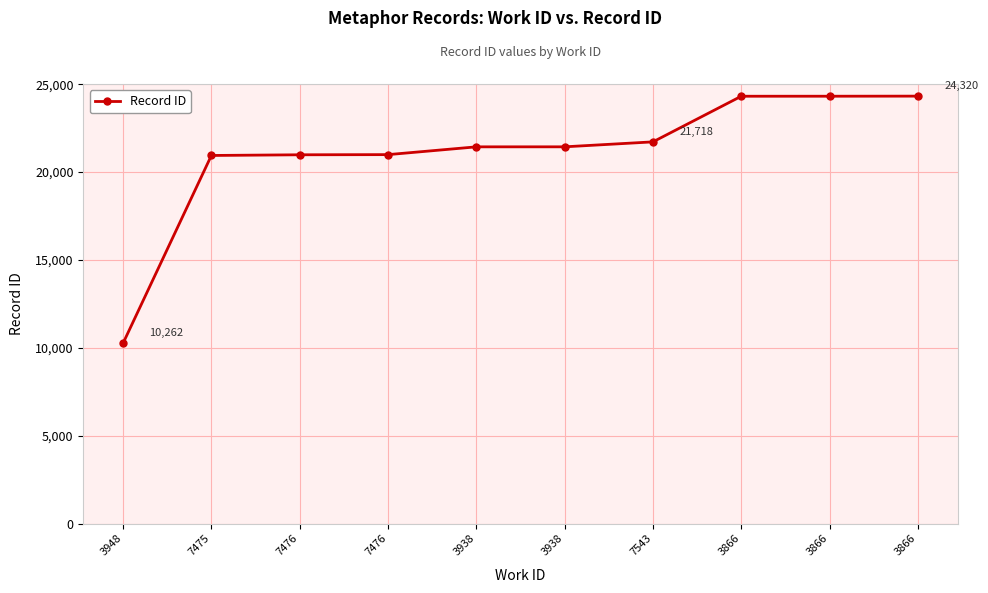

True or false: the data has more than 2 interior local peaks.

False